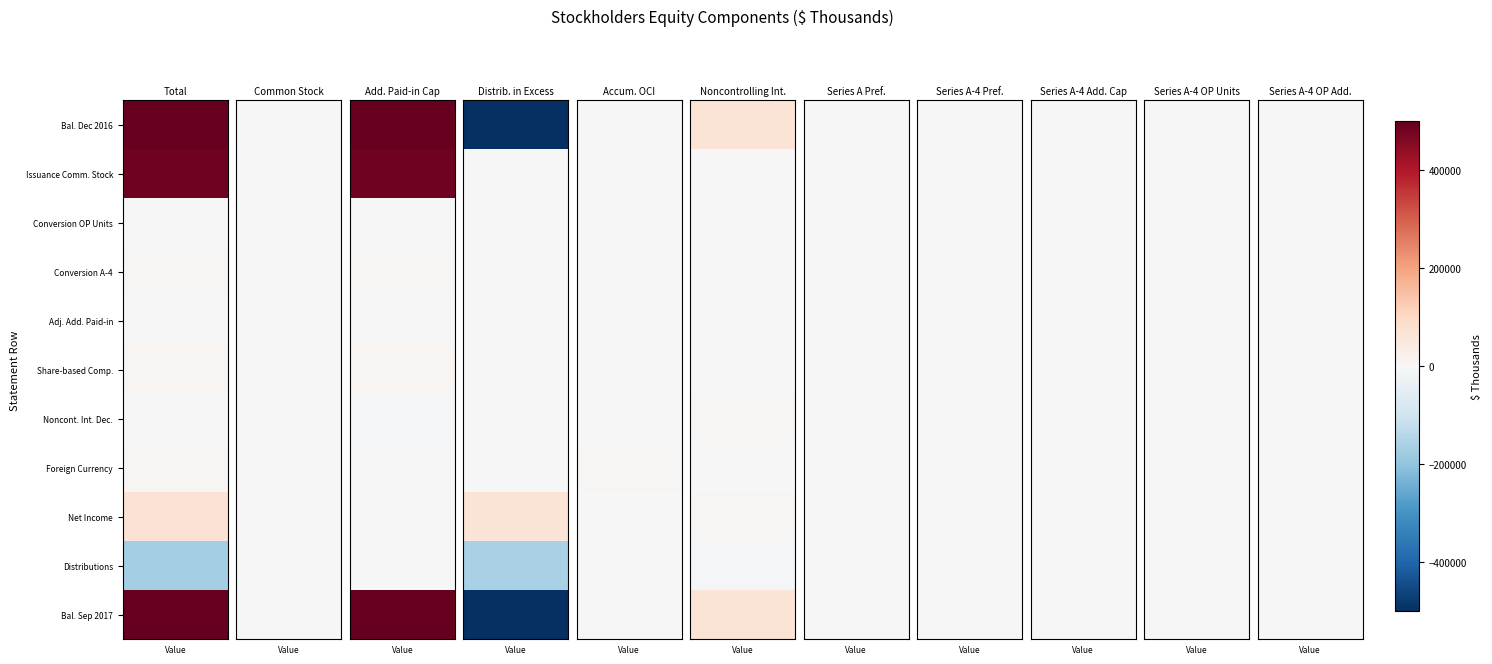

At how many categories does at least one series exceed -126919?

11